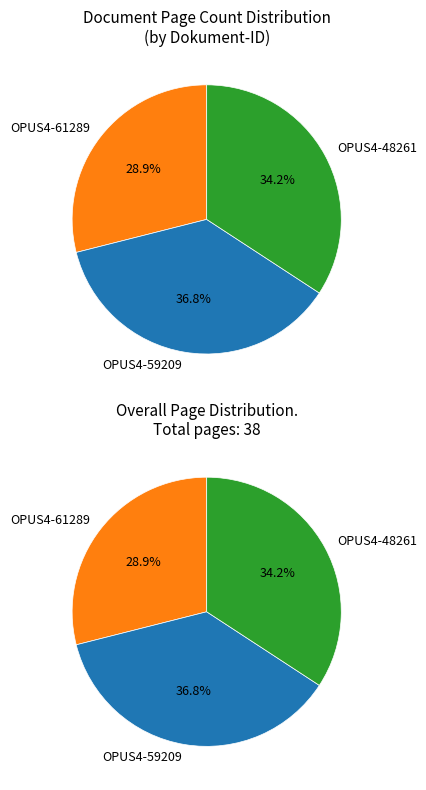

To the nearest percent, what is the combined percentage of OPUS4-61289 and OPUS4-59209?

66%